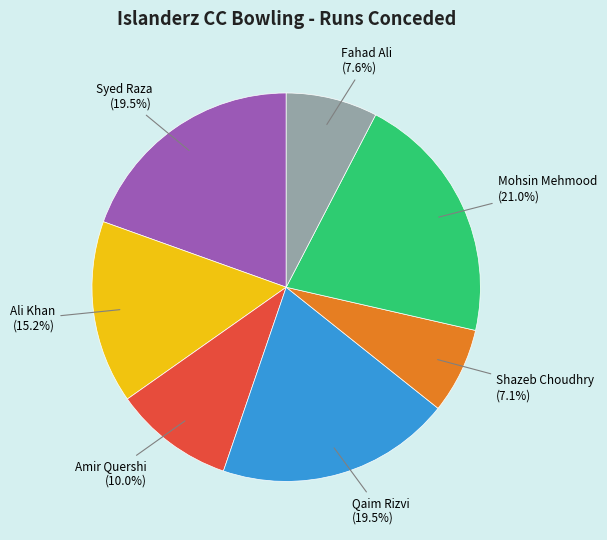

Is there a majority slice in this chart?

No